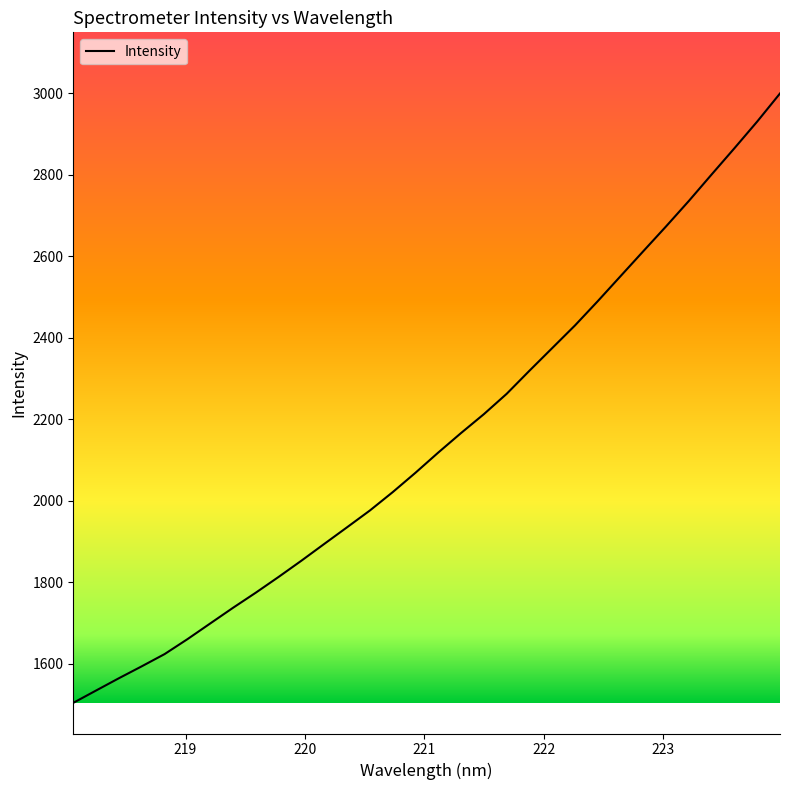

What is the minimum value shown in the chart?

1504.1